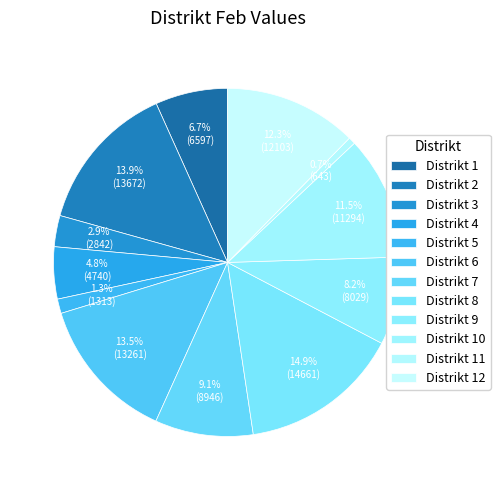

How many slices are in this pie chart?

12